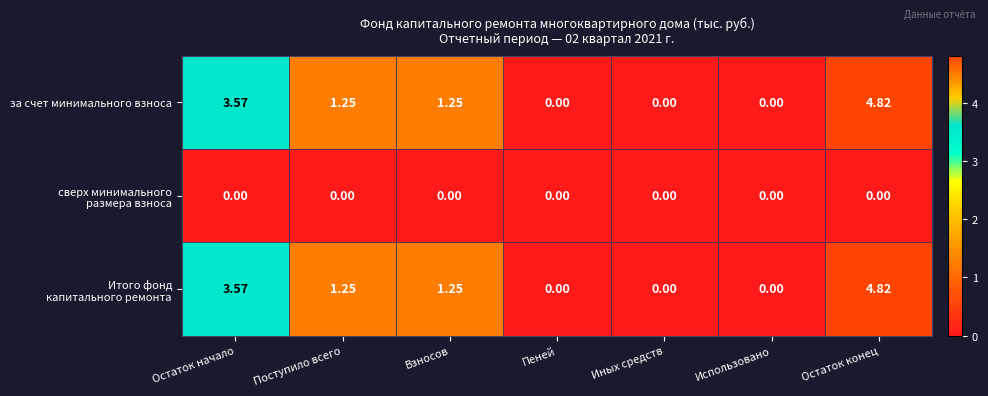

At which category does the chart reach its peak across all series?

Остаток конец